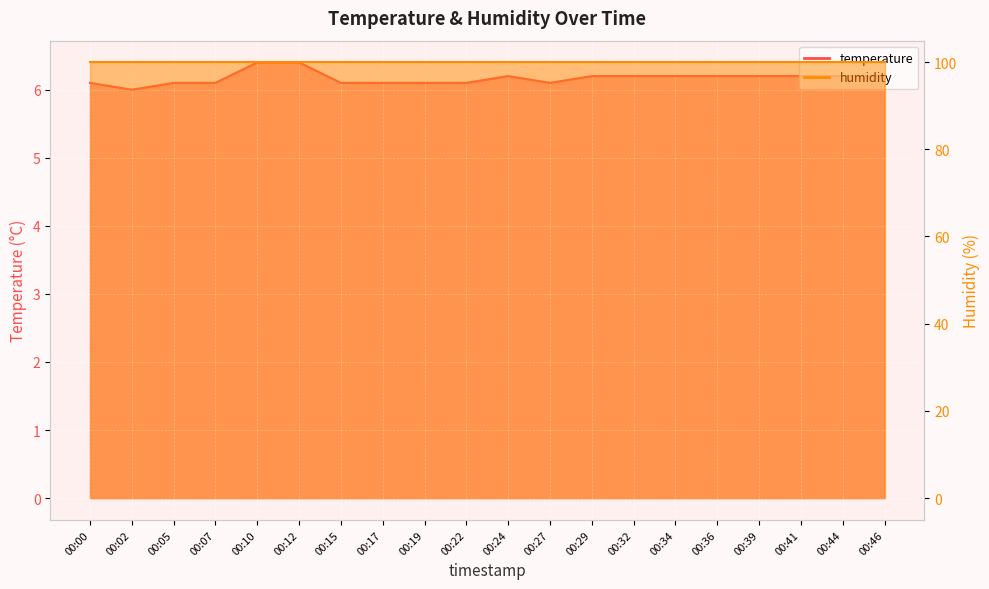

Read the value at 00:27.

6.1